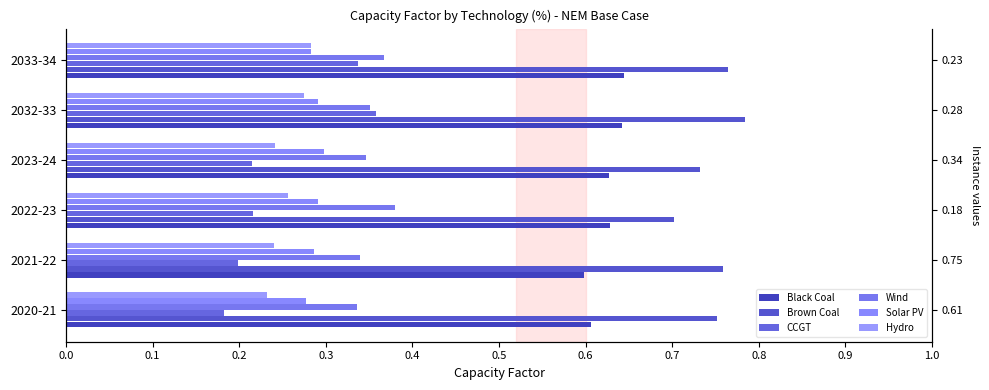

Is the value of Wind at 2021-22 greater than the value of Solar PV at 2021-22?

Yes